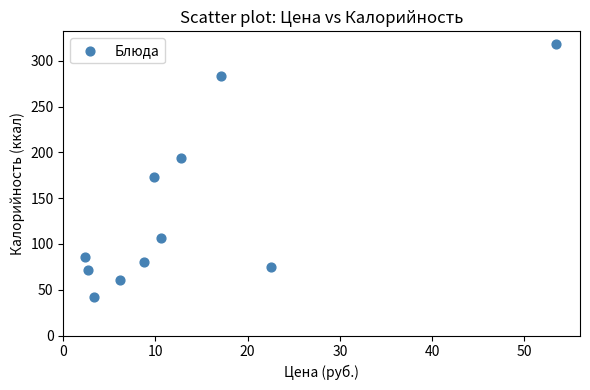

What Y value in the scatter plot is closest to 180?

173.0